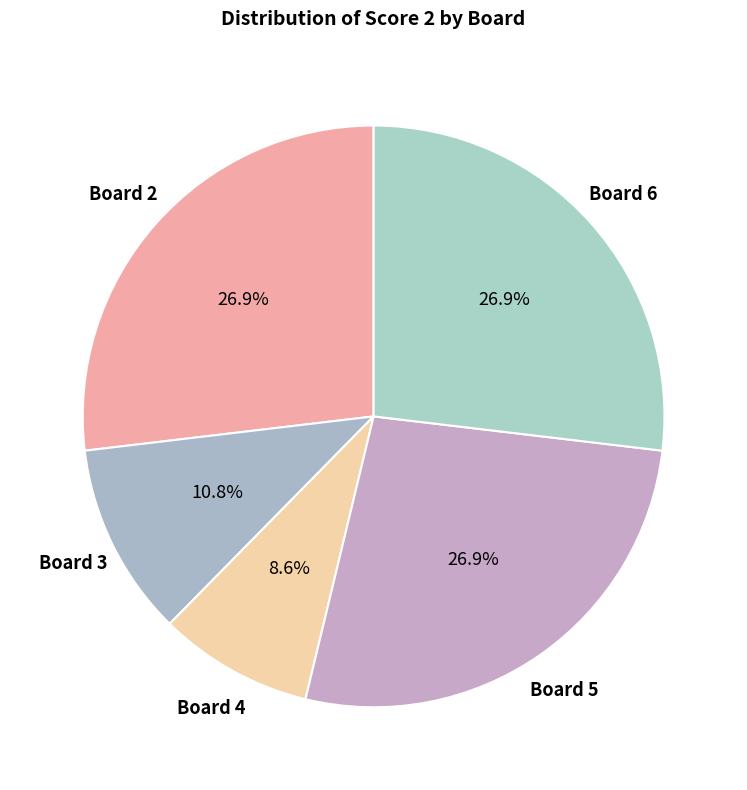

How many segments does this pie chart have?

5